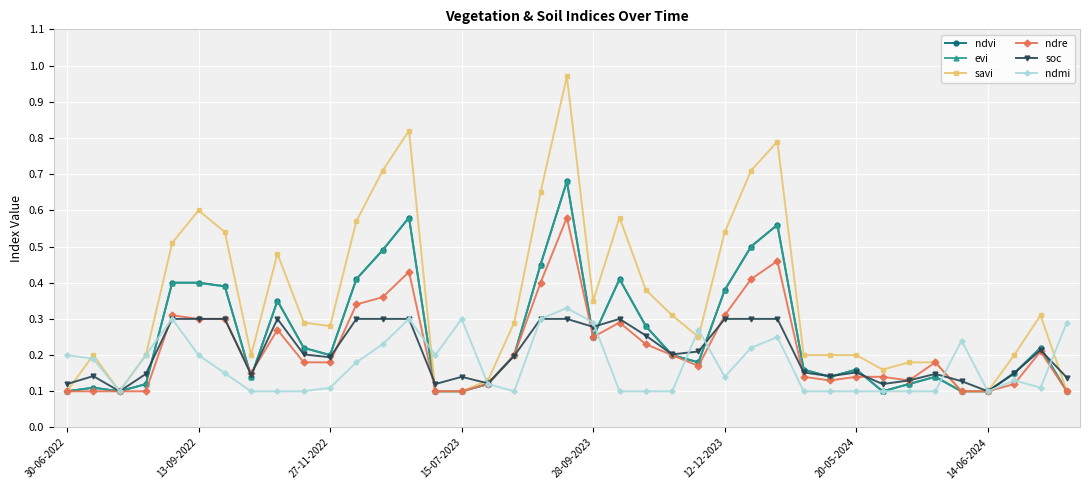

How many distinct data groups are displayed?

6